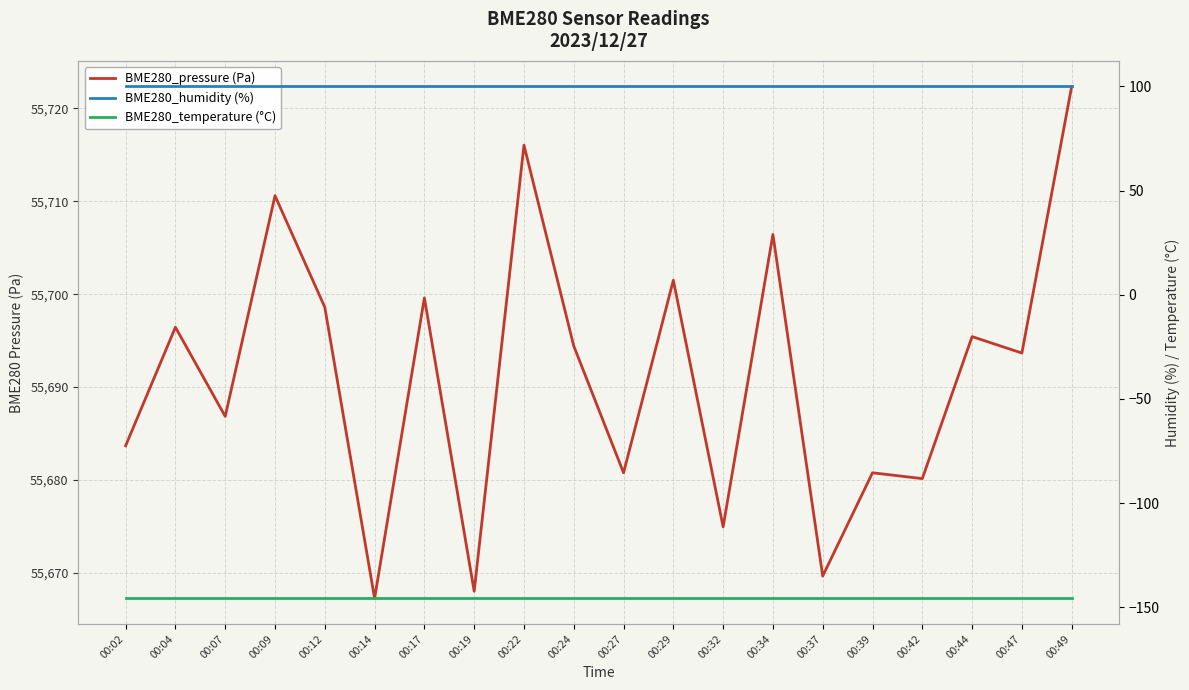

Rank the series at 00:24 from highest to lowest value.

BME280_pressure (Pa), BME280_humidity (%), BME280_temperature (°C)